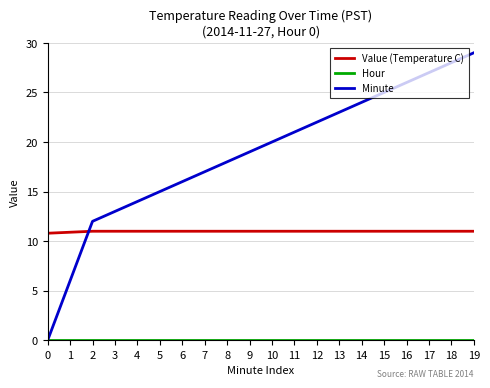

What is the total value across all series at 8?

29.0